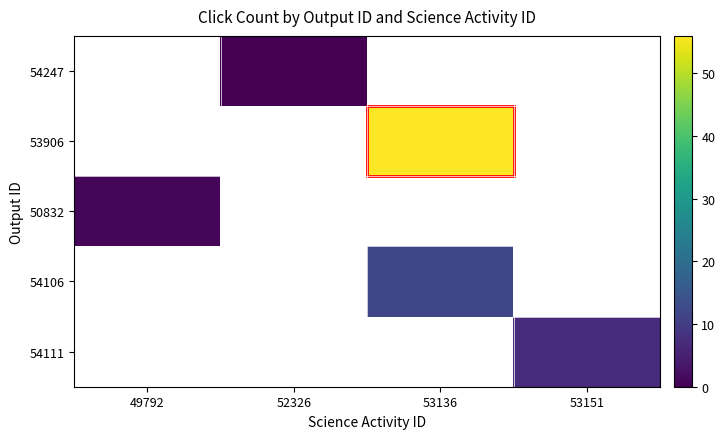

Is the value of 54106 at 52326 greater than the value of 54247 at 52326?

No